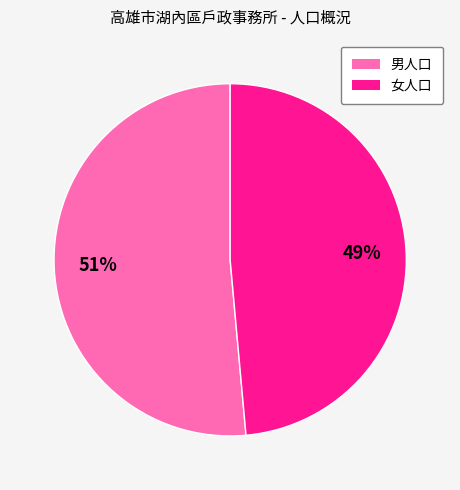

Is it true that 女人口 is 56% of the pie?

False